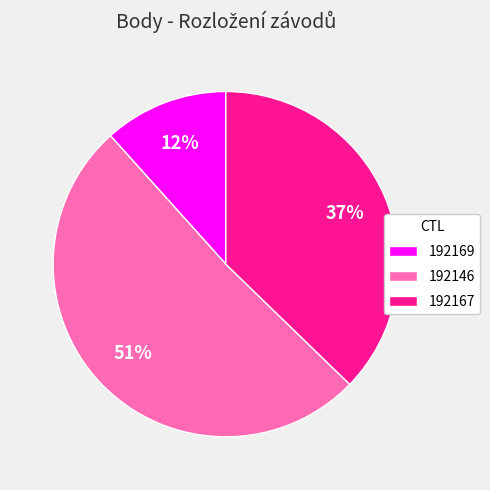

To the nearest percent, what is the difference between the largest and smallest slice percentages?

39%